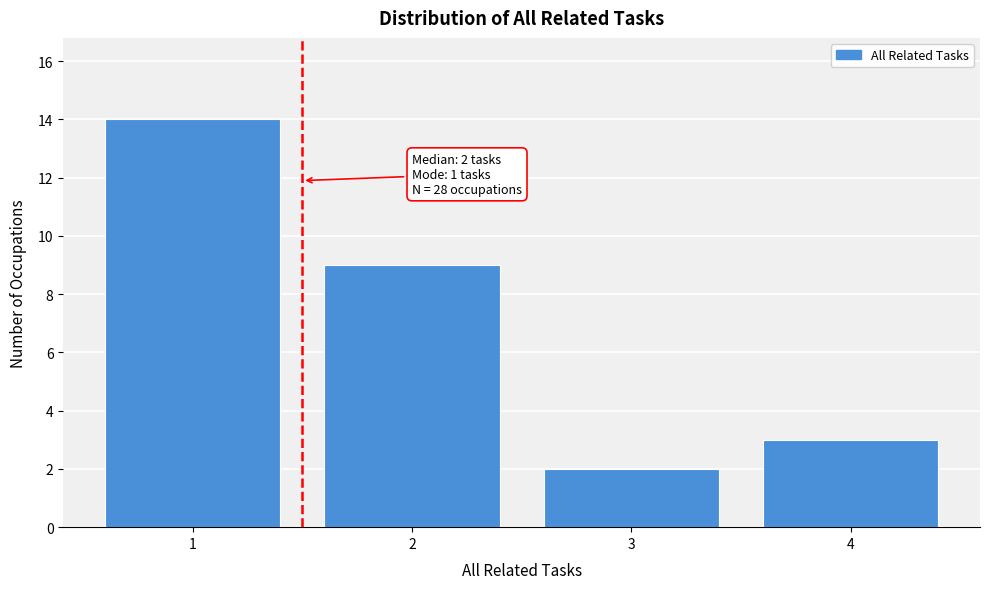

Reading left to right, list all the values displayed in this chart.

14	9	2	3